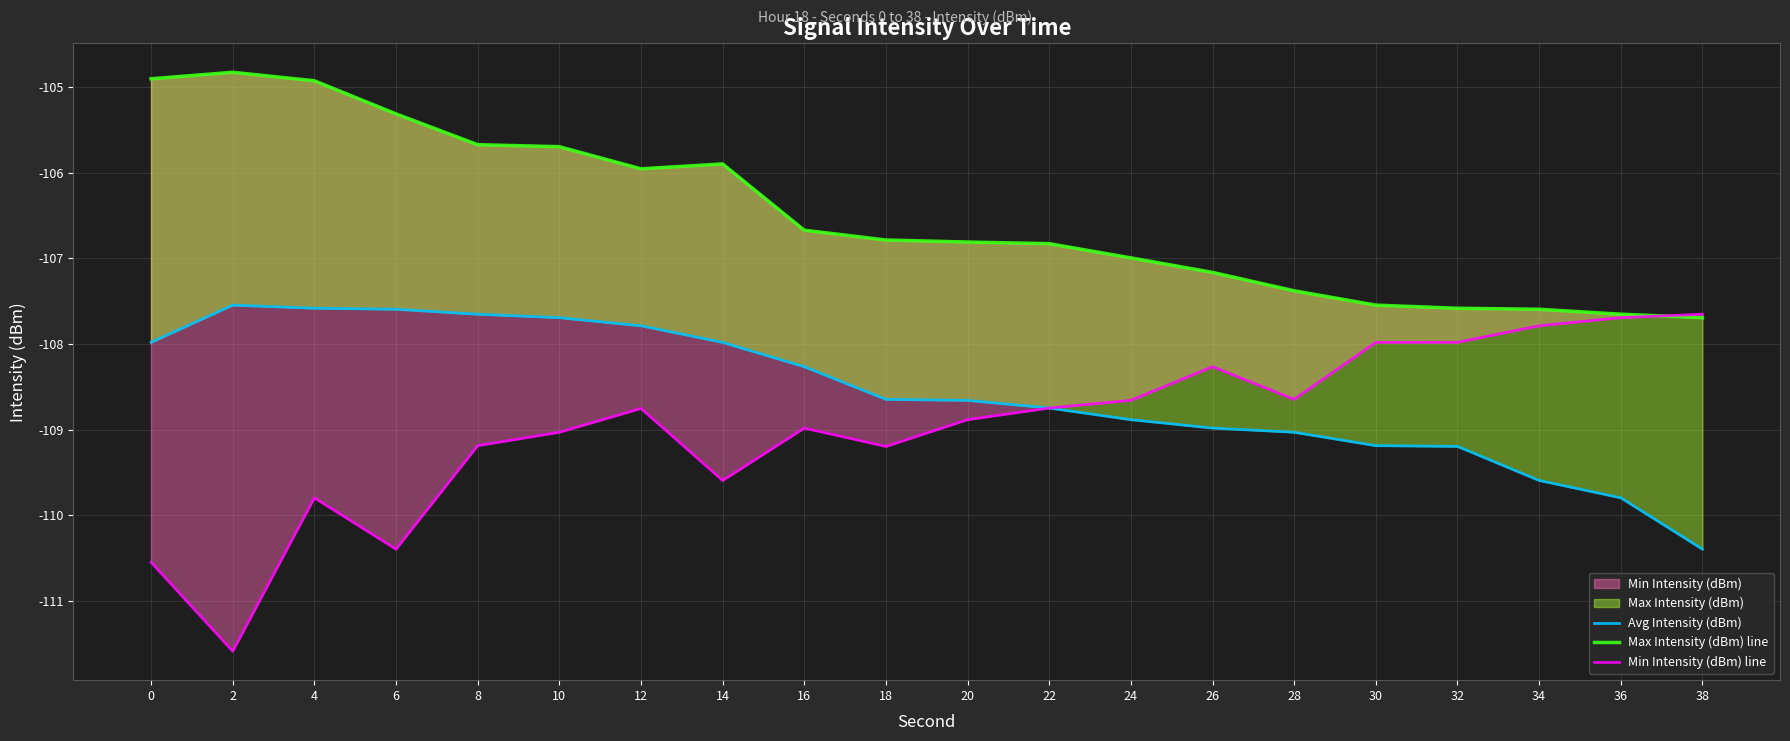

Which category has the lowest value in the Max Intensity (dBm) line series?

38